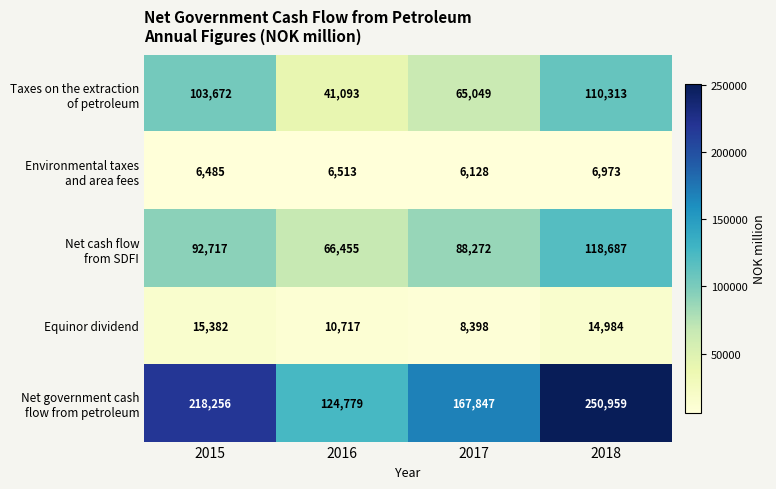

Read the Equinor dividend value at 2017, to the nearest 50.

8400